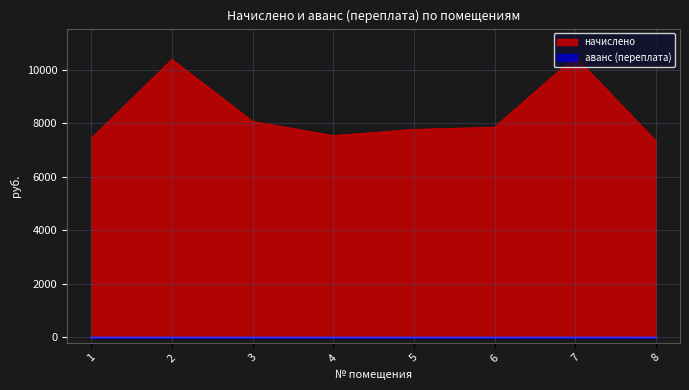

True or false: начислено and аванс (переплата) cross at least once.

False